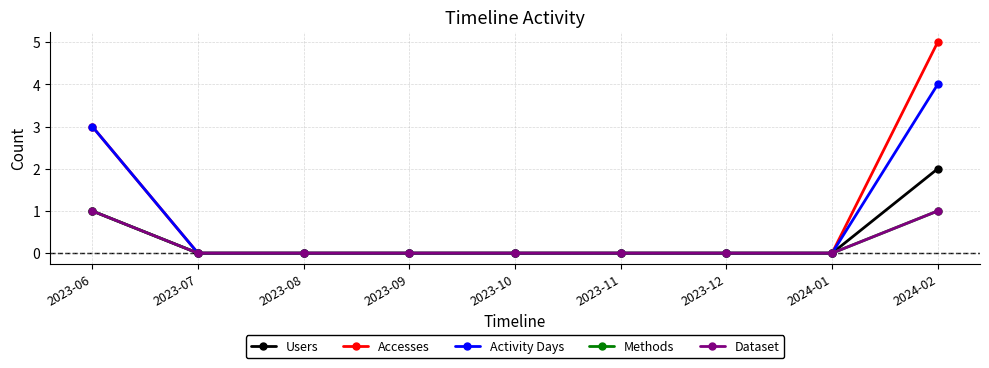

True or false: Users has more than 0 points higher than both neighbors.

False